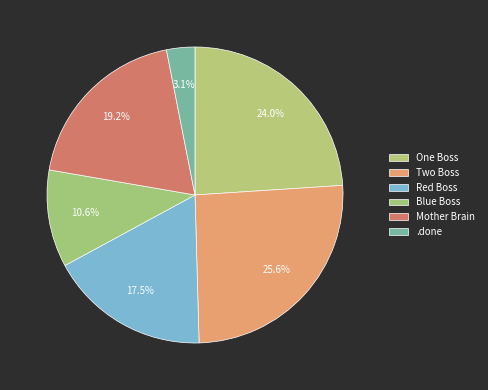

How many slices are in this pie chart?

6